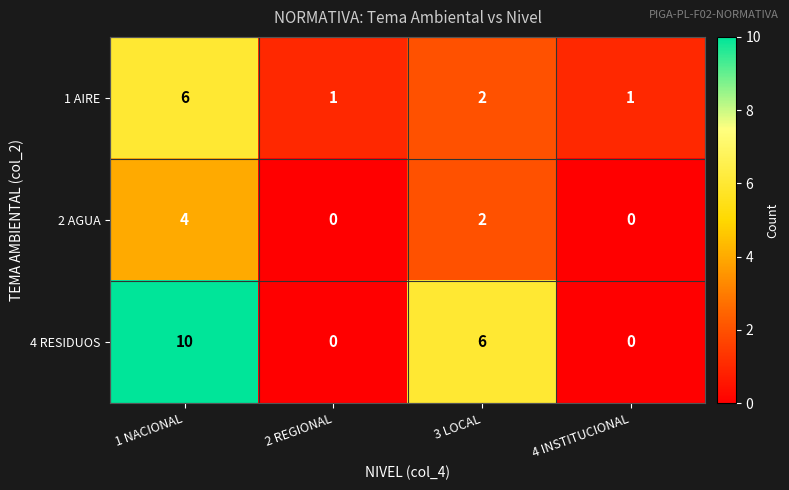

True or false: 2 AGUA has a value of 7 at 1 NACIONAL.

False